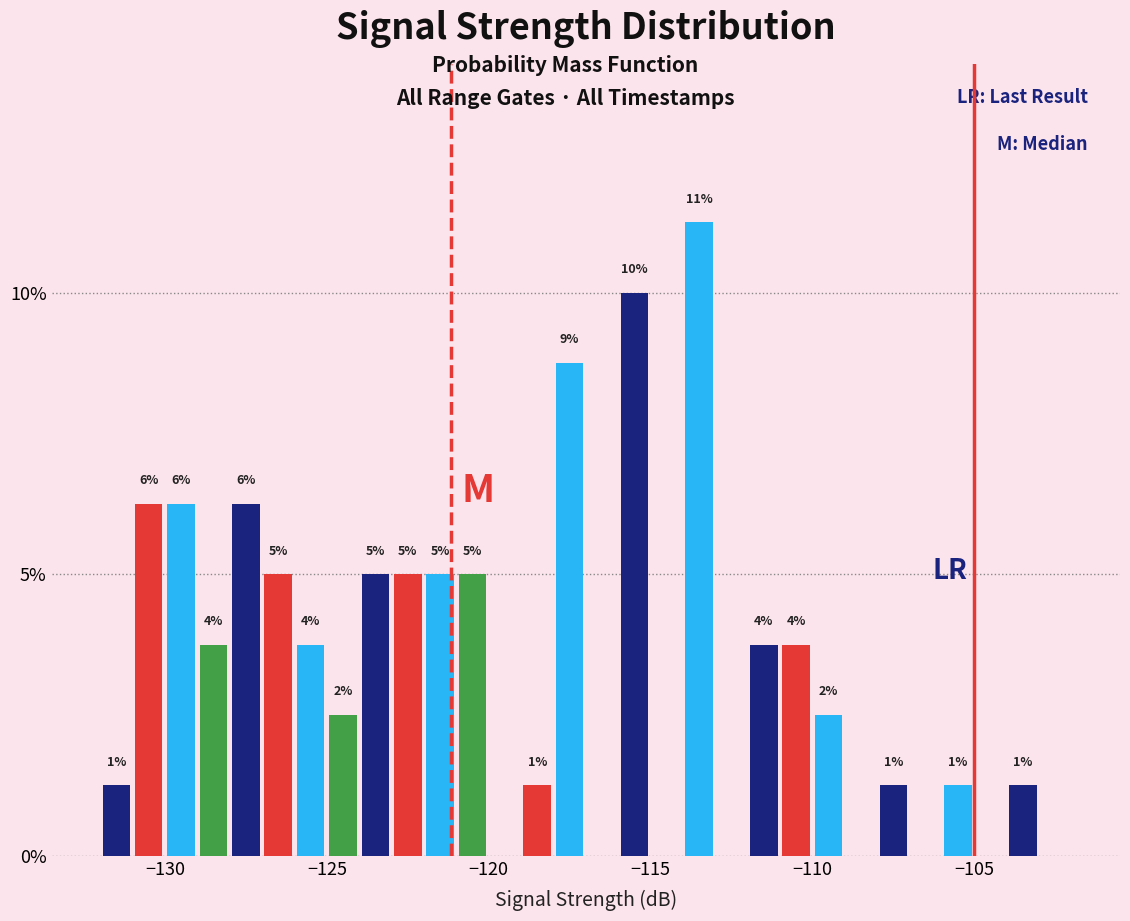

Read against the x-axis, roughly where is the centre of the tallest bar?

-113.5